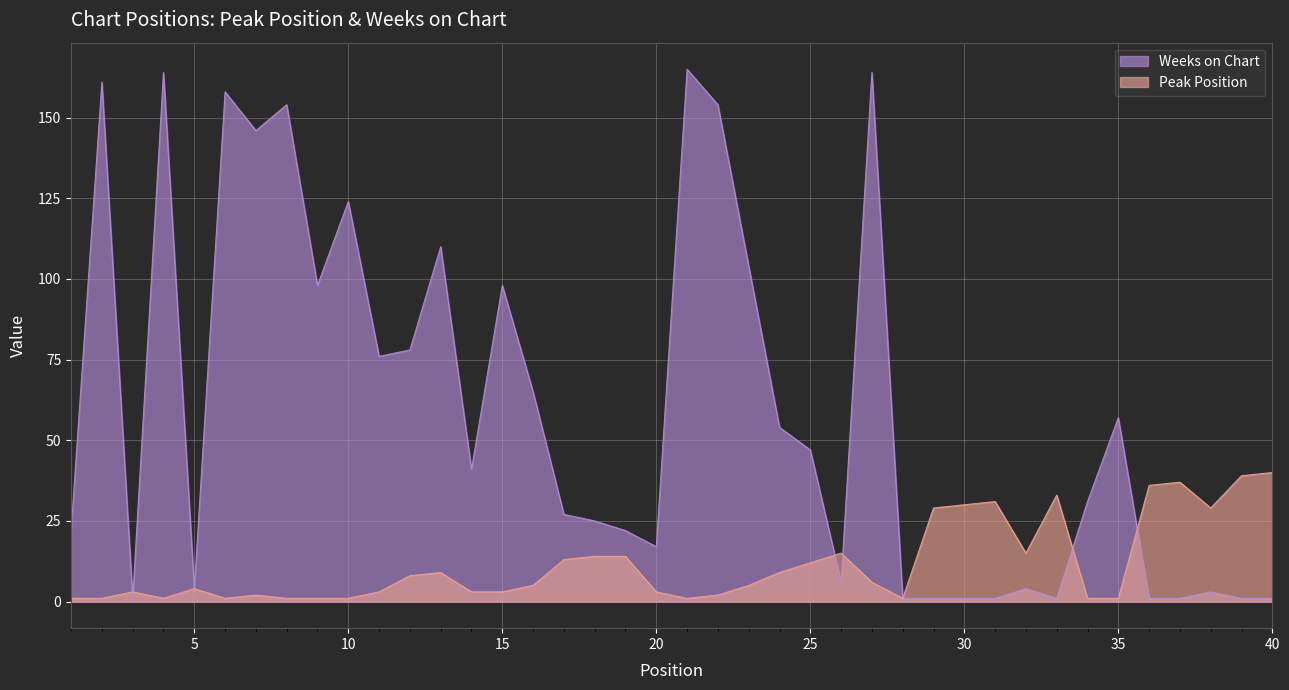

At which category does Peak Position reach its first local valley?

4